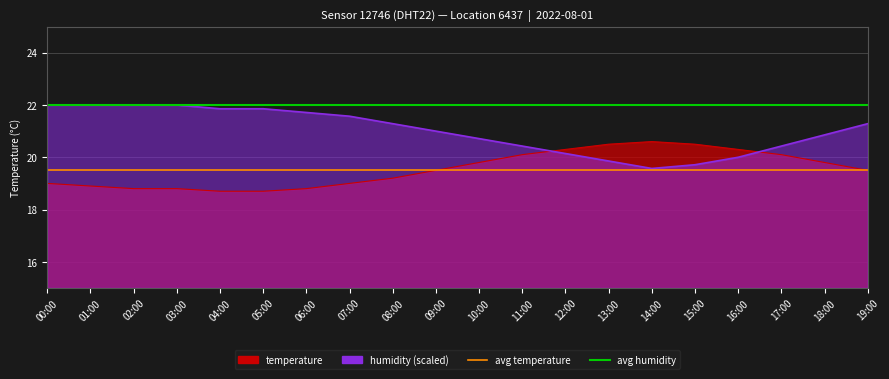

Is it true that avg temperature equals 19.5 at 00:00?

True